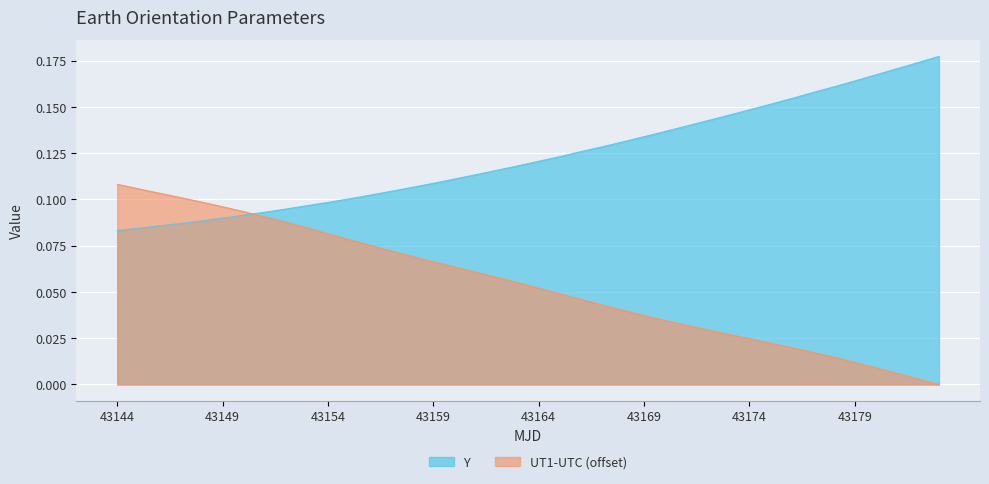

The value of Y at 43149 is 0.1. True or false?

True